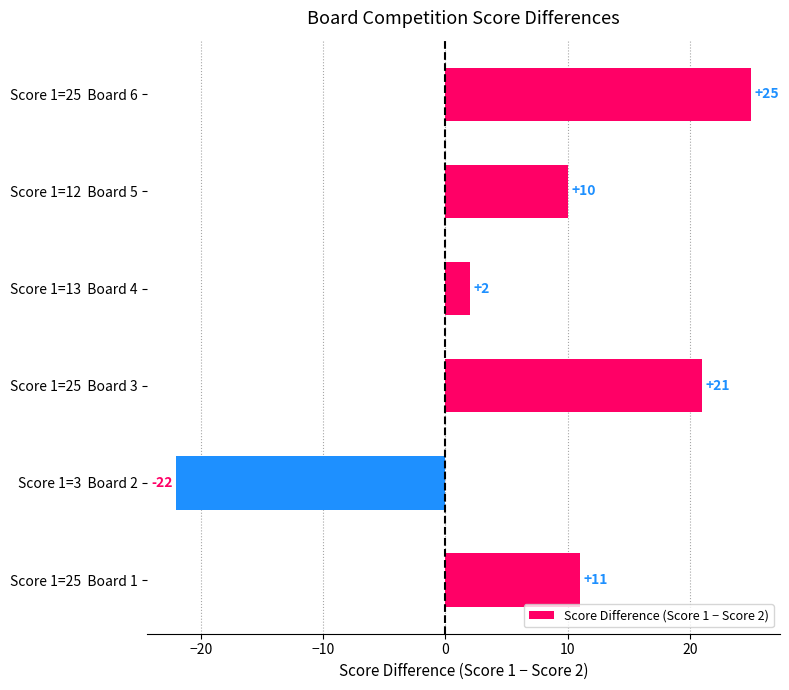

At which label is the value closest to 1?

Score 1=13  Board 4